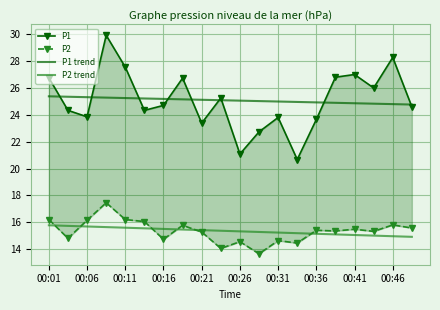

Rank the series by their maximum value, from highest to lowest.

P1, P1 trend, P2, P2 trend